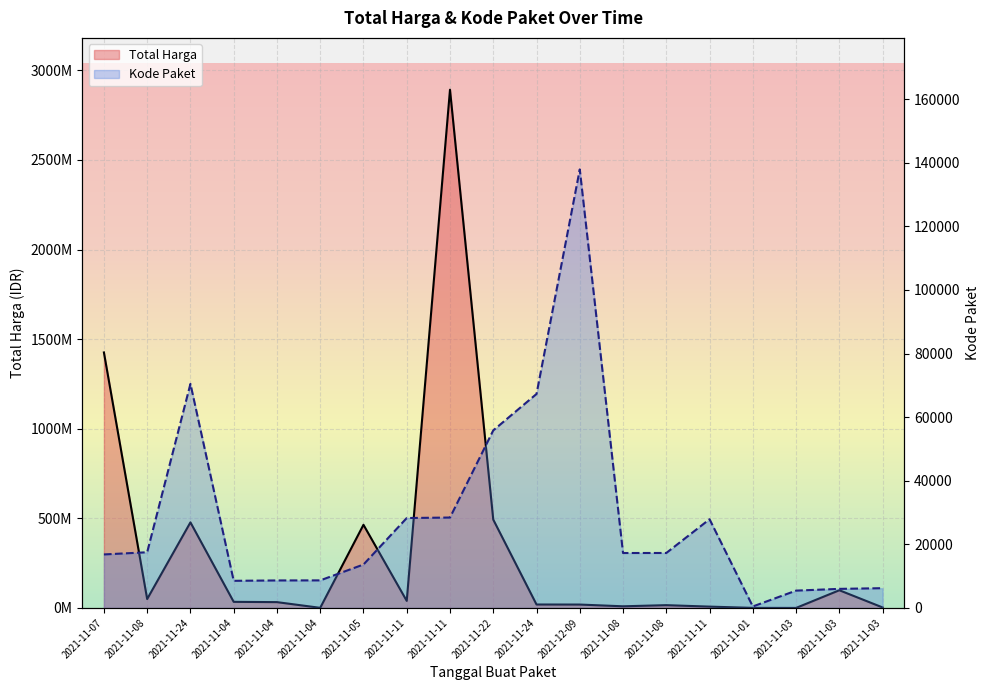

Where does the Total Harga series first go above 32441200?

2021-11-07